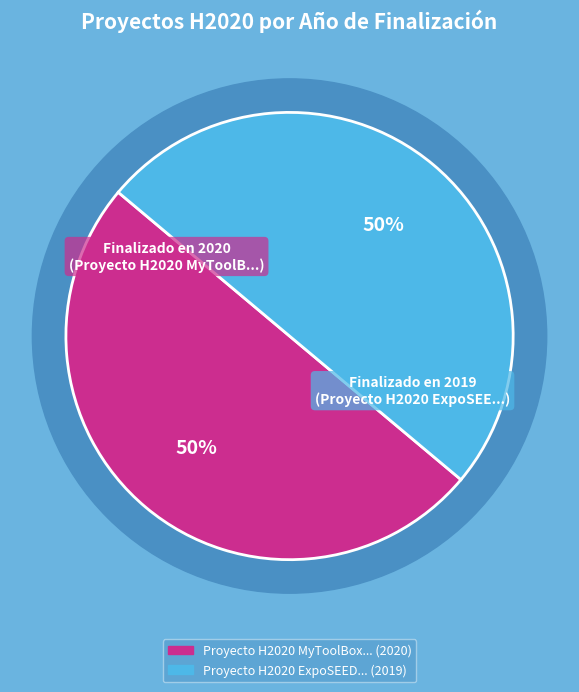

Between Proyecto H2020 ExpoSEED and Proyecto H2020 MyToolBox, which is larger?

Proyecto H2020 MyToolBox